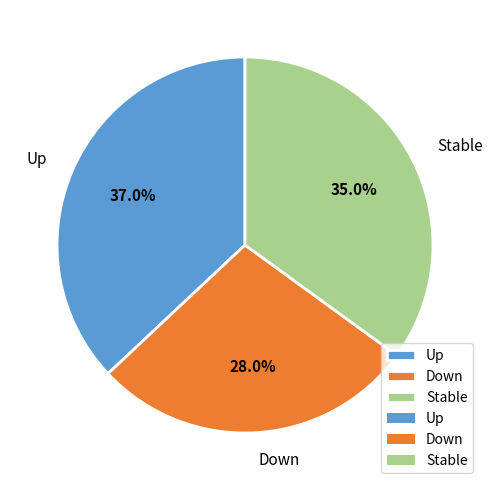

Does any single category account for the majority?

No